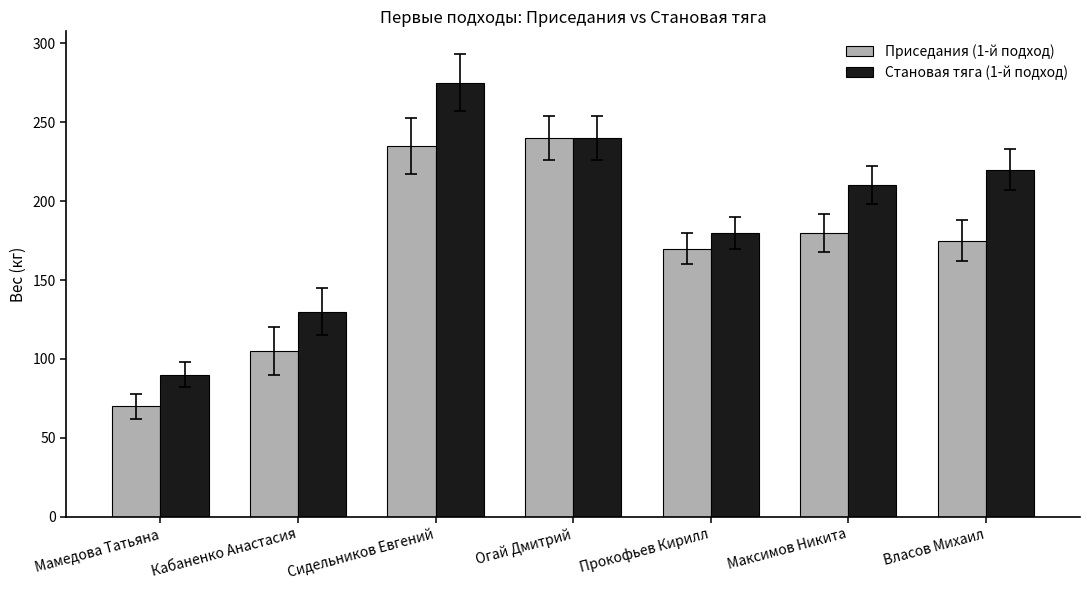

Which series has the largest range (max minus min)?

Становая тяга (1-й подход)